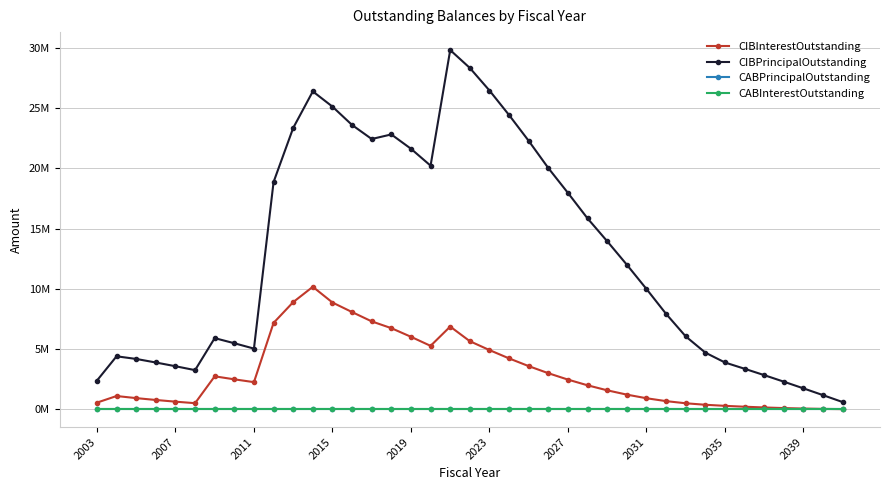

What is the average value of the CIBInterestOutstanding series?

3053042.9